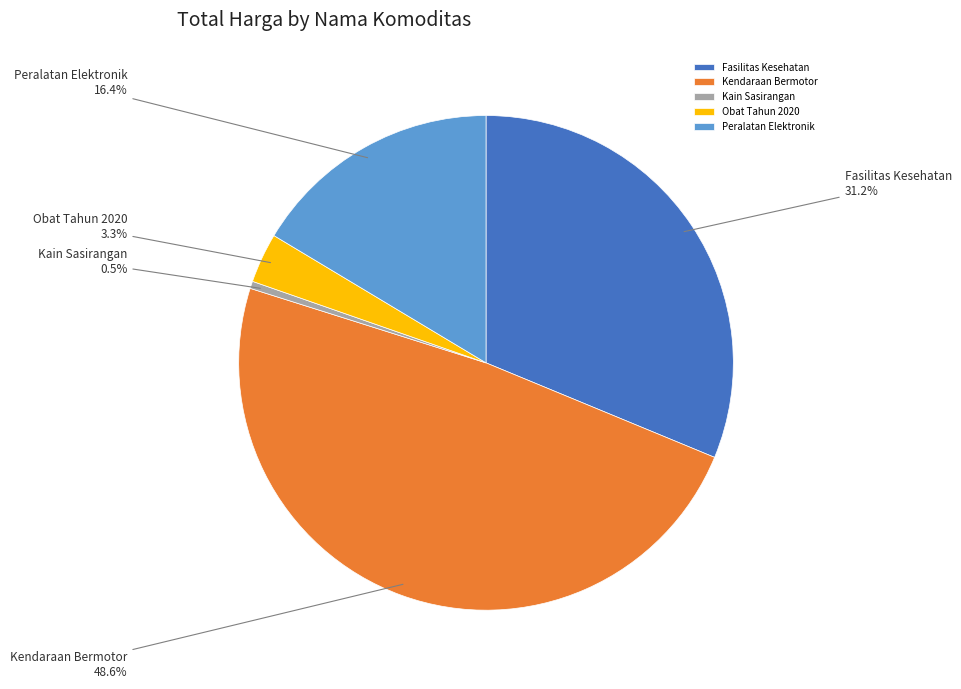

Does Obat Tahun 2020 represent more than half of the total?

No